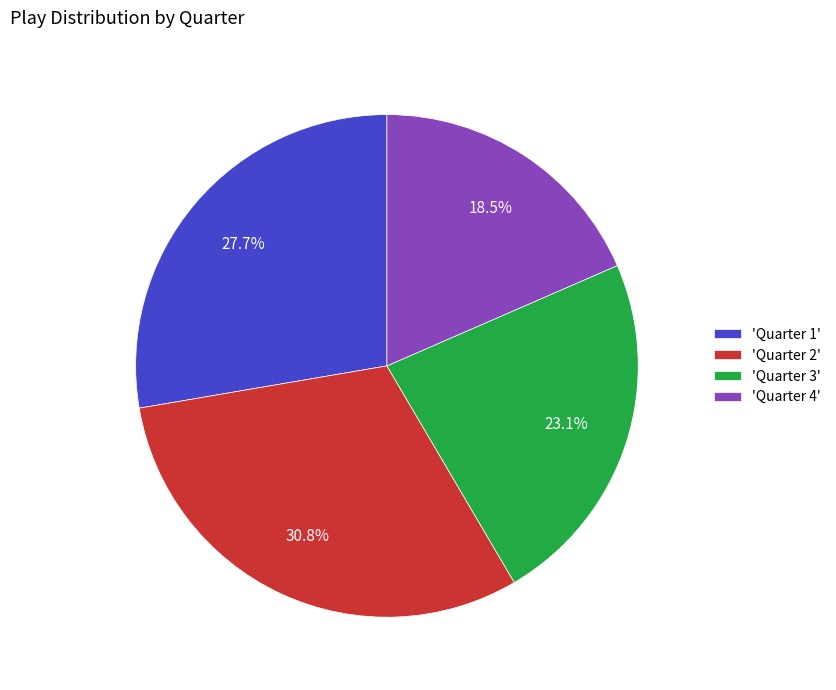

Rank the categories by value from highest to lowest.

'Quarter 2', 'Quarter 1', 'Quarter 3', 'Quarter 4'